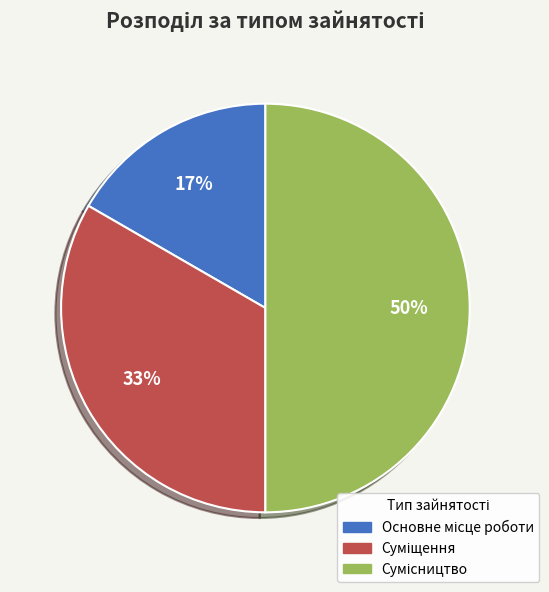

To the nearest percent, what is the average slice percentage?

33%